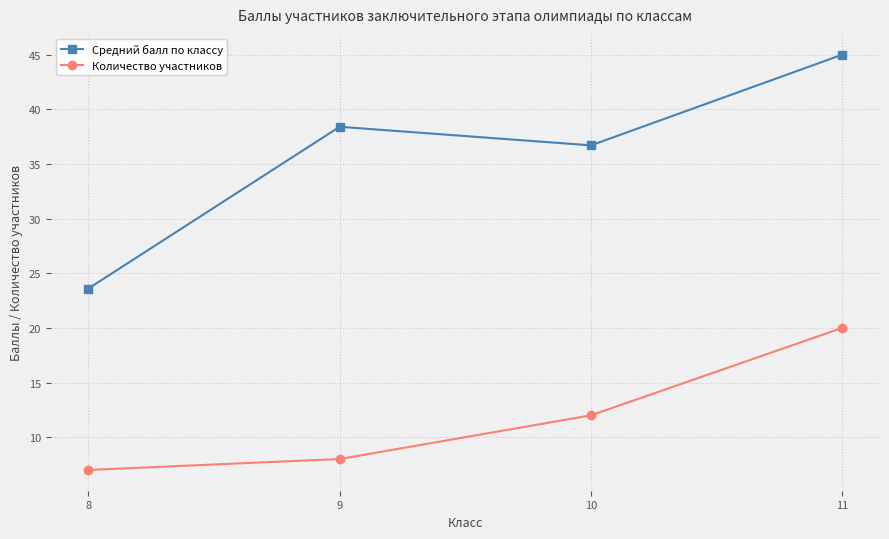

What is the maximum value shown in the chart?

45.0